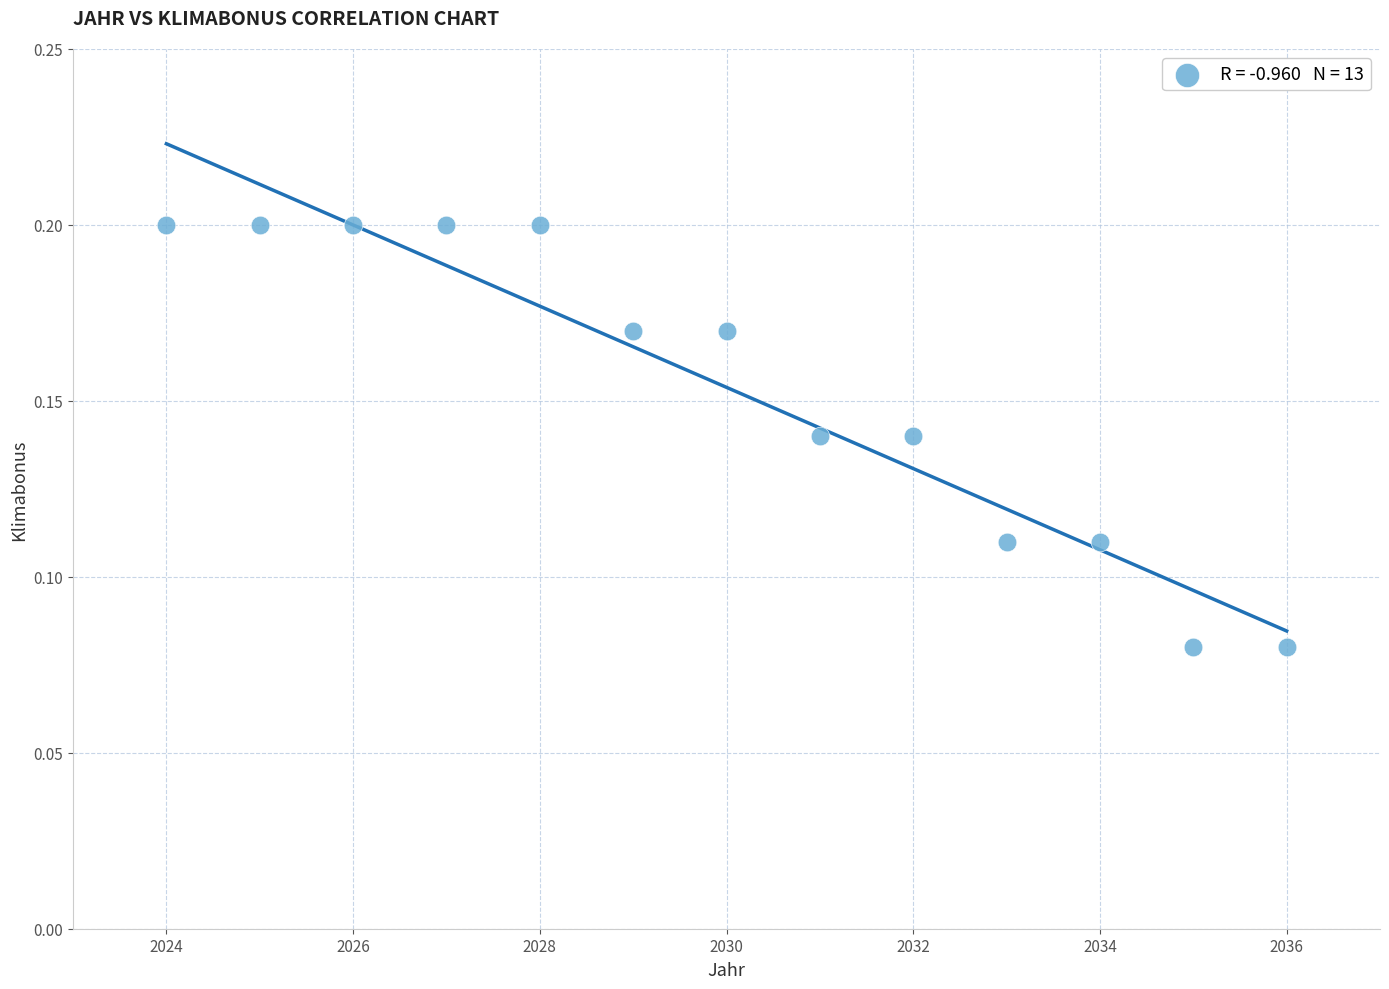

What is the range of X values (max minus min)?

12.0